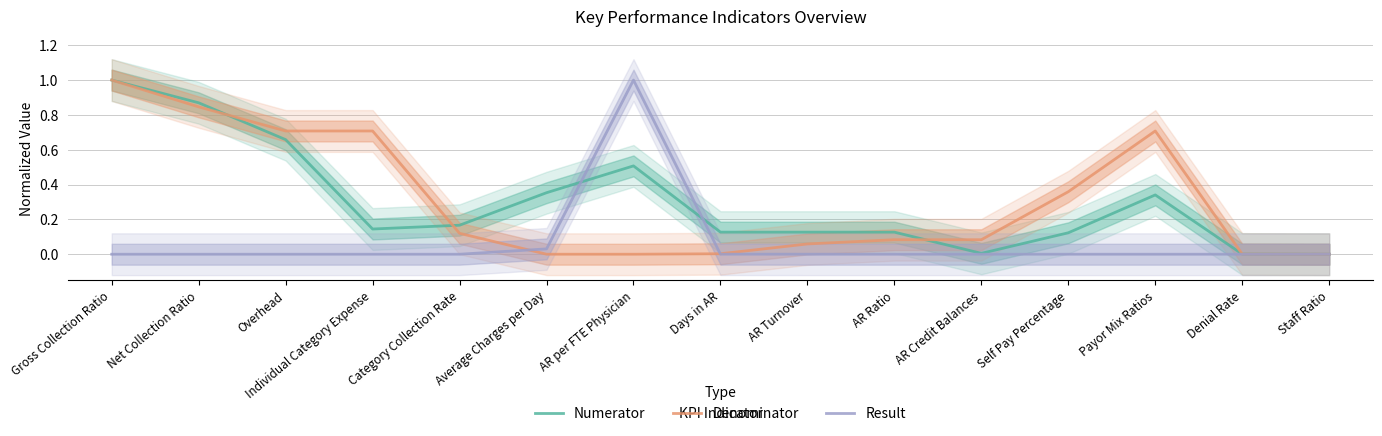

What is the label of the 4th point from the left?

Individual Category Expense